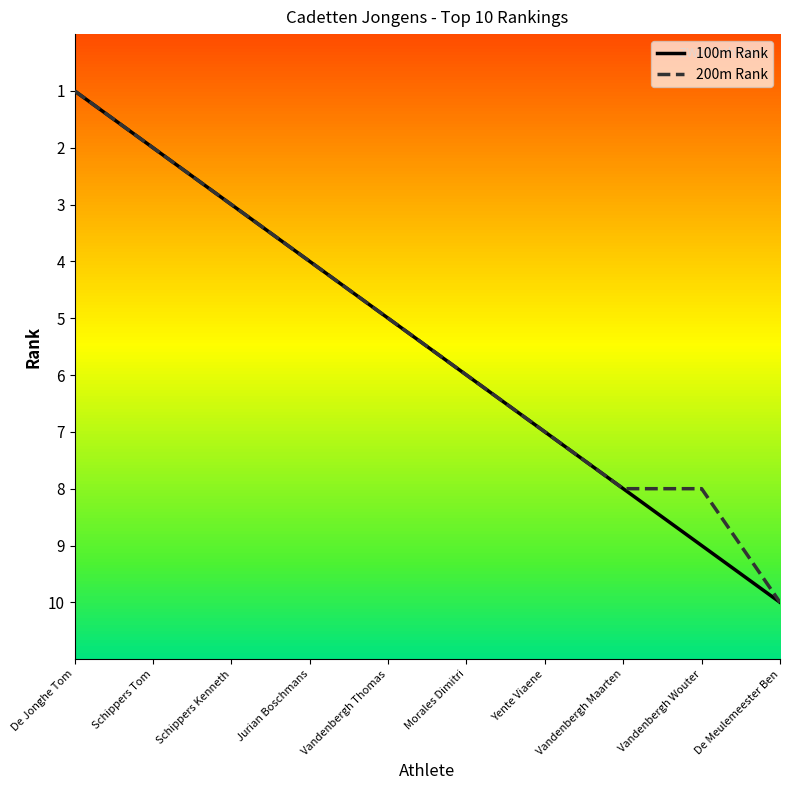

The value of 200m Rank at Vandenbergh Maarten is 1. True or false?

False